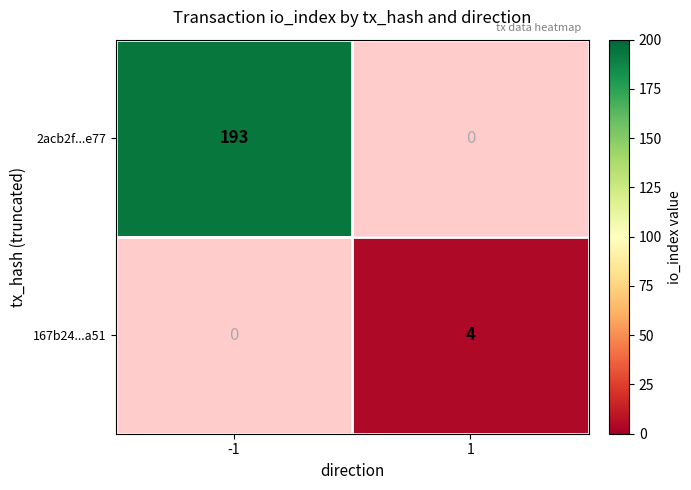

The 2acb2f...e77 series shows 193 at -1. True or false?

True